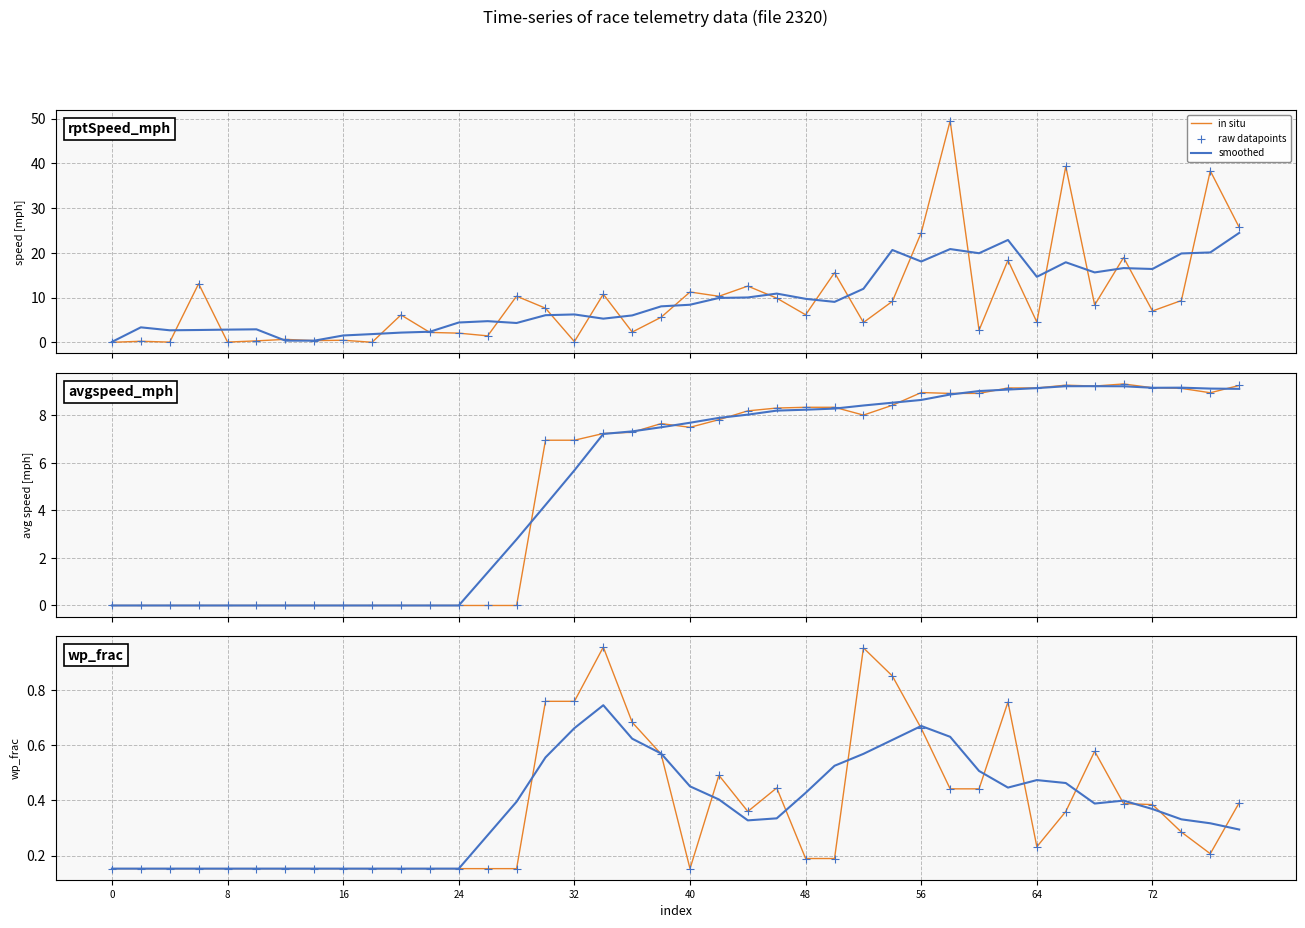

What are all the series names shown in the legend?

in situ, smoothed, raw datapoints